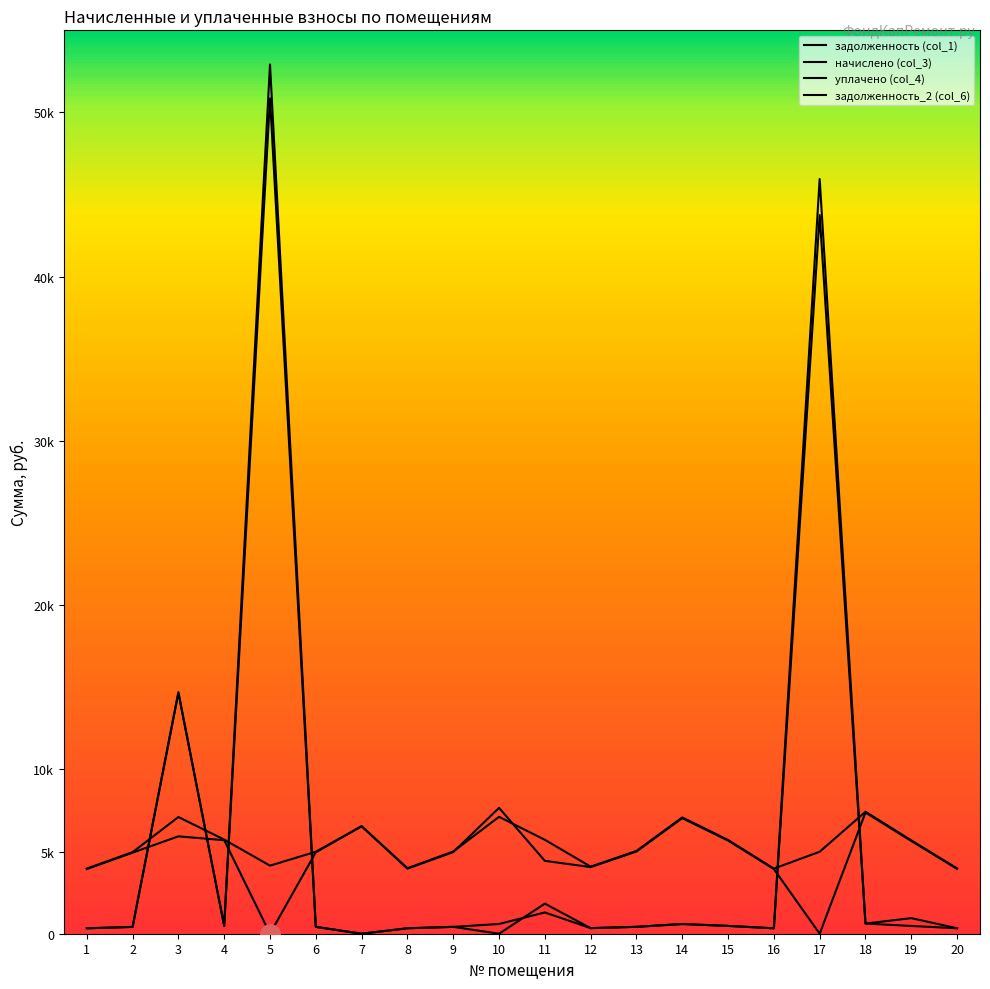

Which category has the lowest value in the задолженность (col_1) series?

7